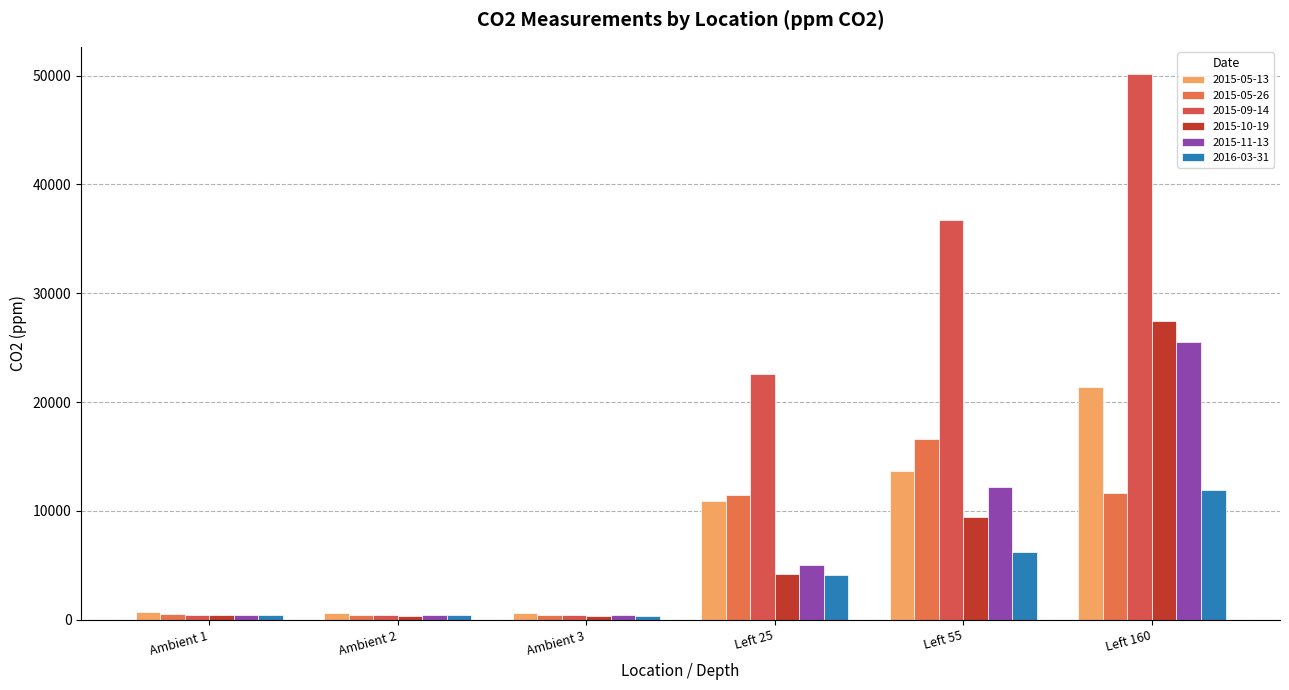

At which category is the sum across all series the highest?

Left 160